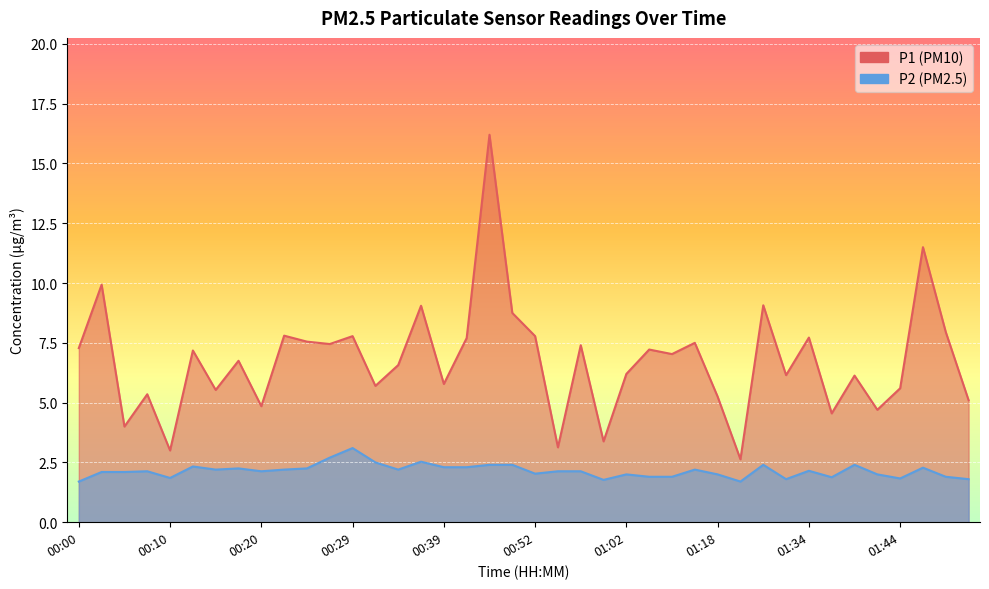

What is the difference between the maximum and second lowest values in the P1 series?

13.2